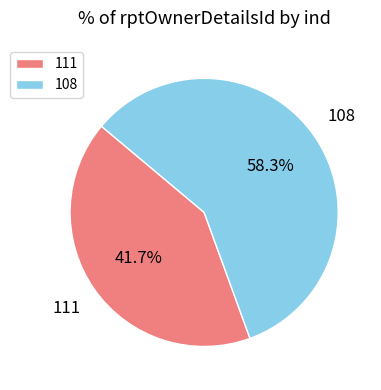

What is the smallest slice in the pie chart?

111